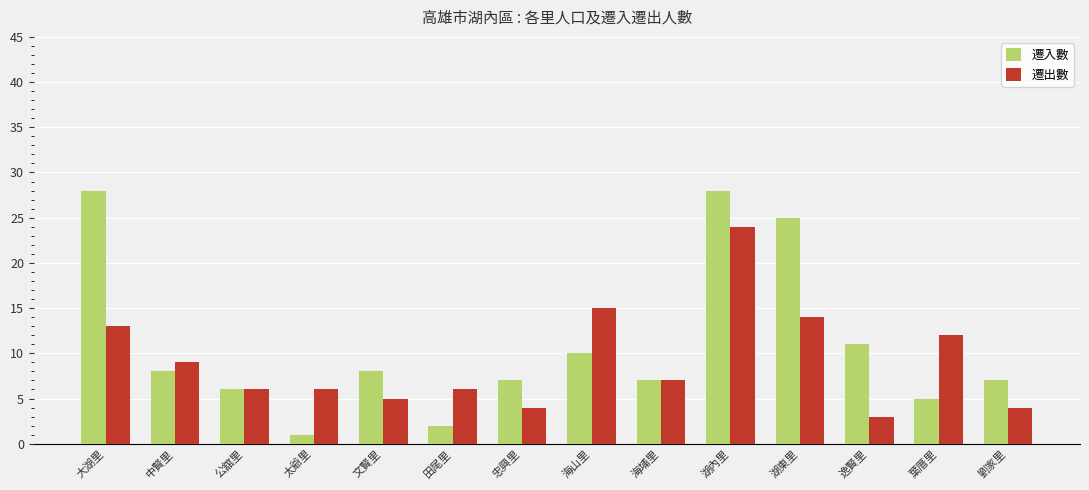

What is the label of the 9th bar from the right?

田尾里